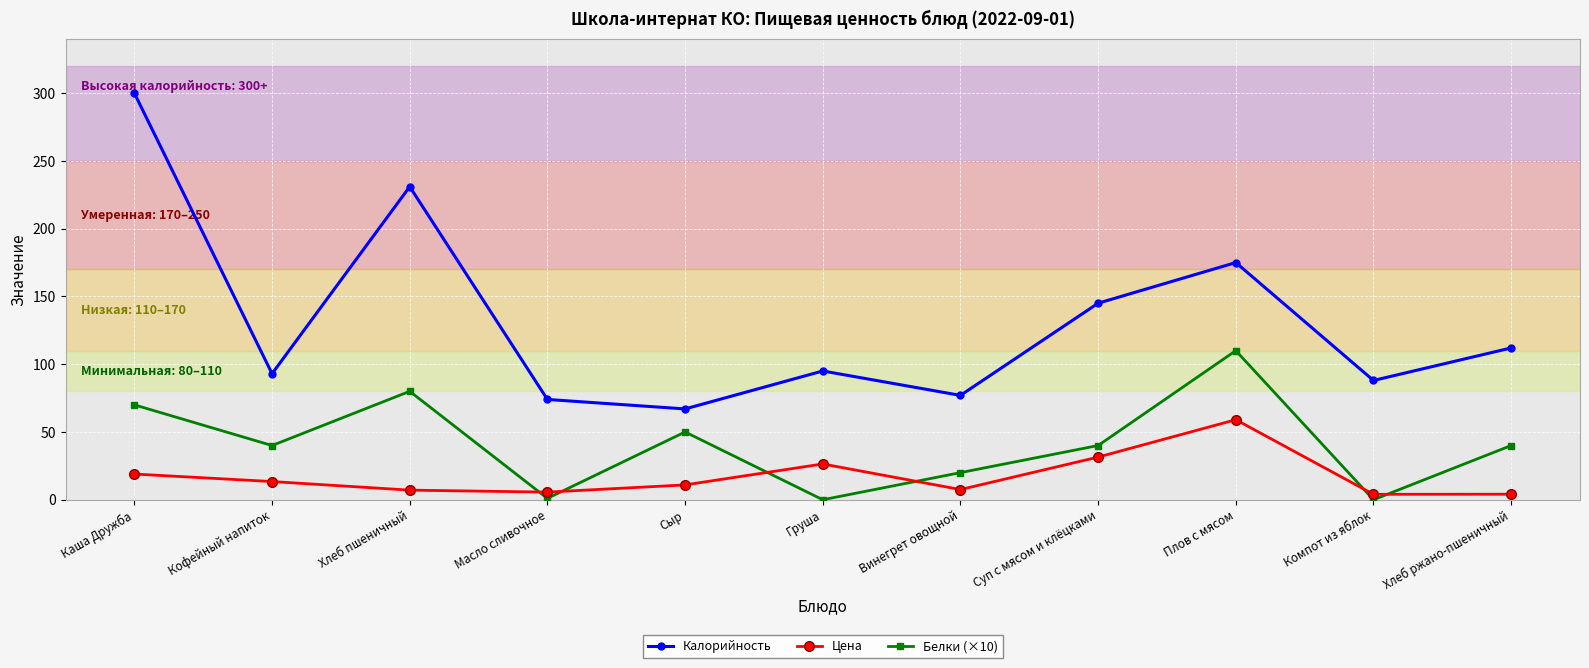

What are all the series names shown in the legend?

Калорийность, Цена, Белки (×10)